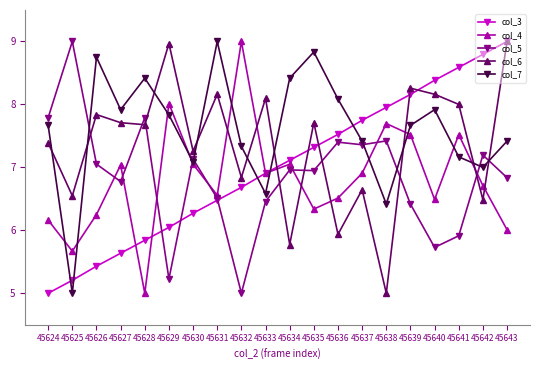

Where is the first local minimum for col_4?

45625